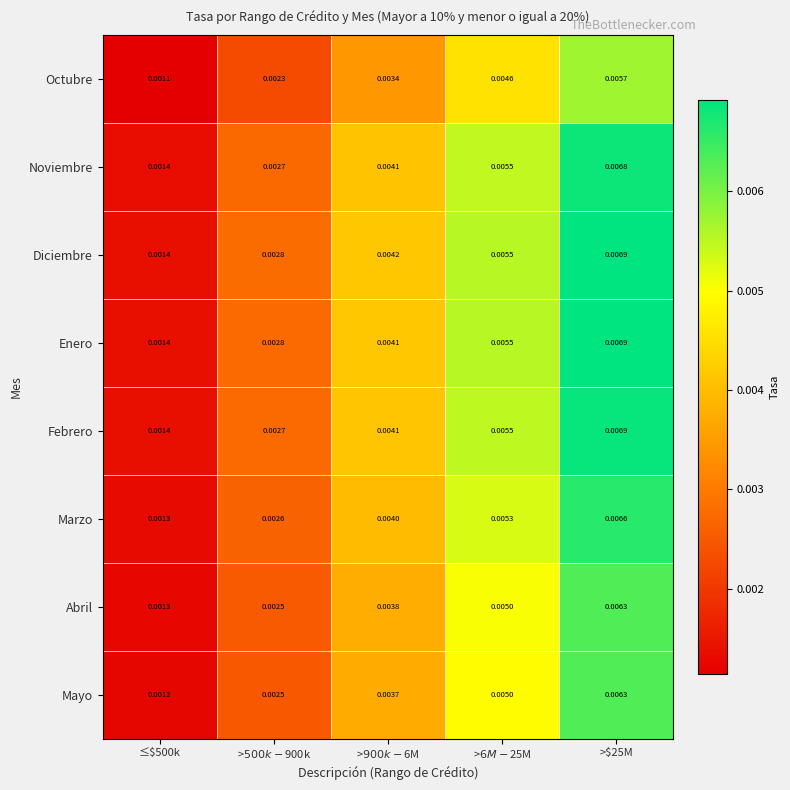

Reading left to right, list all the values displayed in this chart.

Octubre: ≤$500k=0.0	>$500k-$900k=0.0	>$900k-$6M=0.0	>$6M-$25M=0.0	>$25M=0.0
Noviembre: ≤$500k=0.0	>$500k-$900k=0.0	>$900k-$6M=0.0	>$6M-$25M=0.0	>$25M=0.0
Diciembre: ≤$500k=0.0	>$500k-$900k=0.0	>$900k-$6M=0.0	>$6M-$25M=0.0	>$25M=0.0
Enero: ≤$500k=0.0	>$500k-$900k=0.0	>$900k-$6M=0.0	>$6M-$25M=0.0	>$25M=0.0
Febrero: ≤$500k=0.0	>$500k-$900k=0.0	>$900k-$6M=0.0	>$6M-$25M=0.0	>$25M=0.0
Marzo: ≤$500k=0.0	>$500k-$900k=0.0	>$900k-$6M=0.0	>$6M-$25M=0.0	>$25M=0.0
Abril: ≤$500k=0.0	>$500k-$900k=0.0	>$900k-$6M=0.0	>$6M-$25M=0.0	>$25M=0.0
Mayo: ≤$500k=0.0	>$500k-$900k=0.0	>$900k-$6M=0.0	>$6M-$25M=0.0	>$25M=0.0